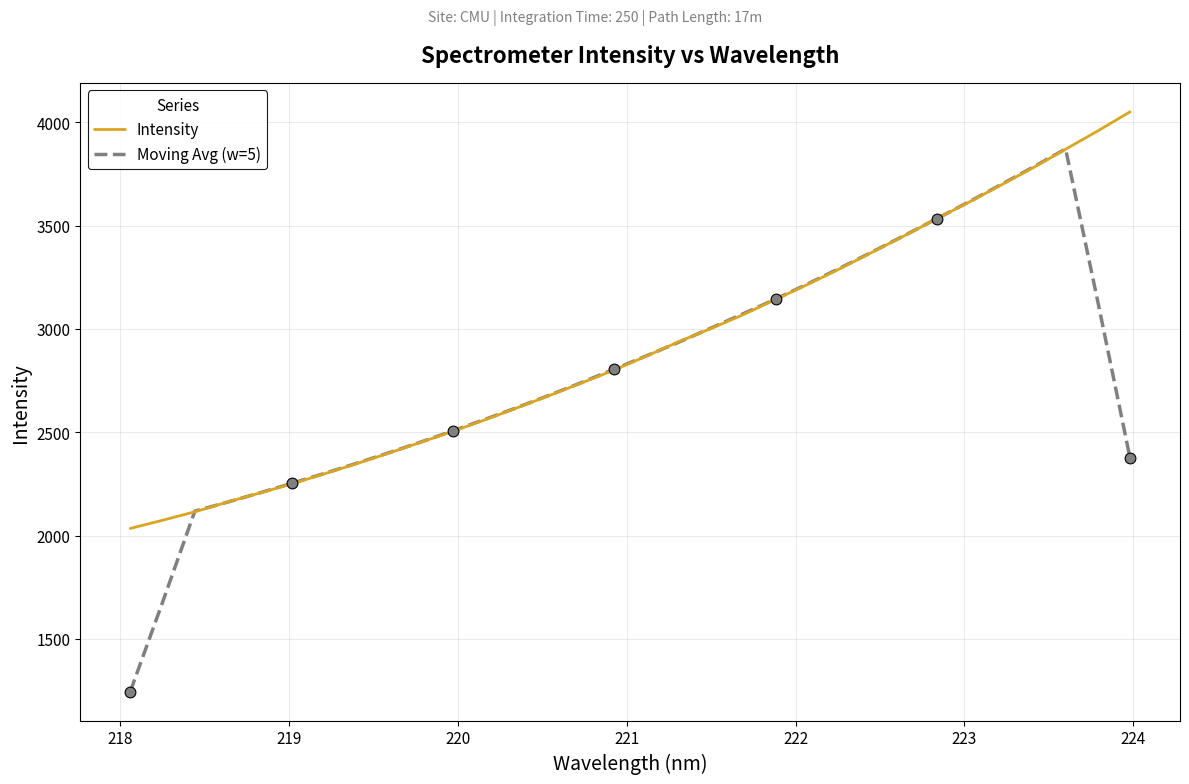

List the series in order of their peak value, lowest first.

Moving Avg (w=5), Intensity